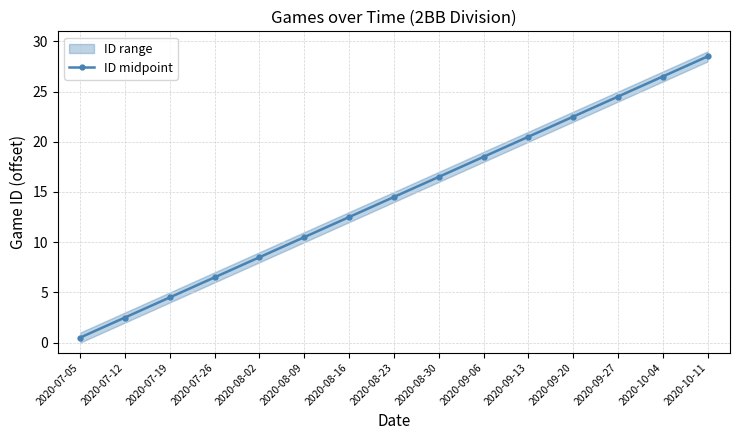

List the labels in order of value, largest first.

2020-10-11, 2020-10-04, 2020-09-27, 2020-09-20, 2020-09-13, 2020-09-06, 2020-08-30, 2020-08-23, 2020-08-16, 2020-08-09, 2020-08-02, 2020-07-26, 2020-07-19, 2020-07-12, 2020-07-05